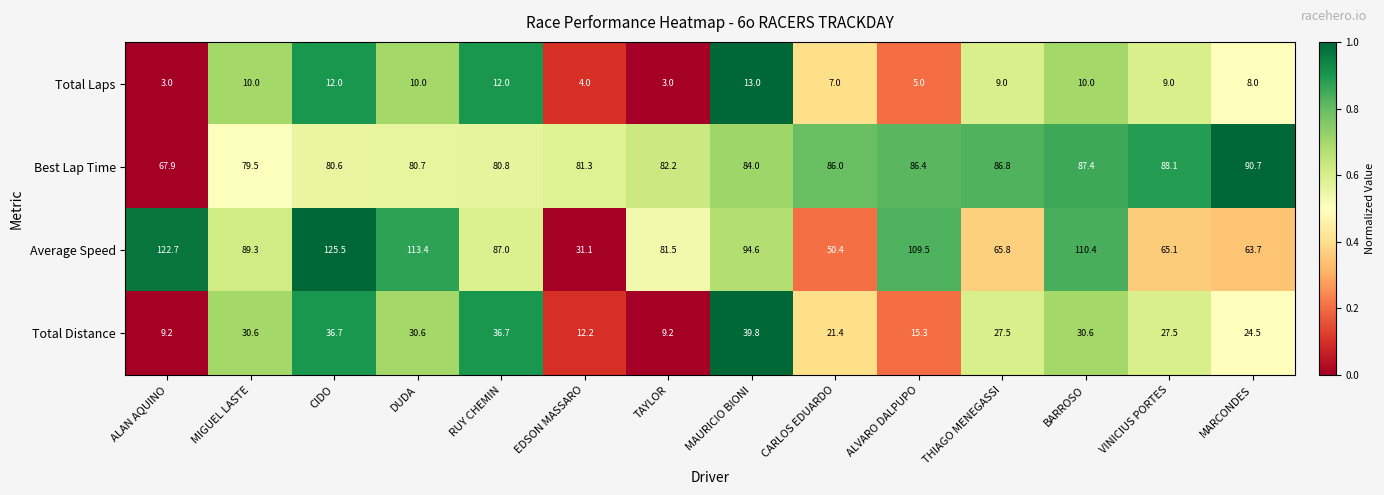

Count the Total Laps values in the range 5 to 10.

8